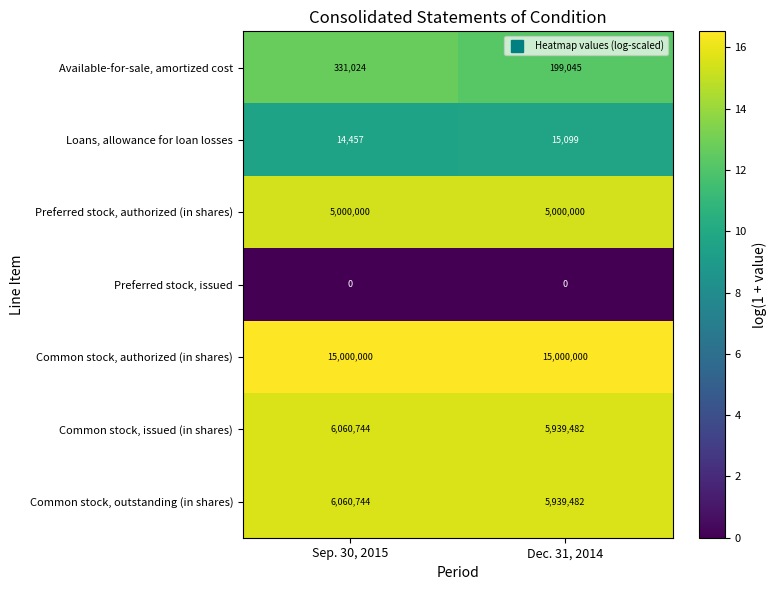

Is the value of Preferred stock, issued at Dec. 31, 2014 greater than the value of Common stock, outstanding (in shares) at Dec. 31, 2014?

No